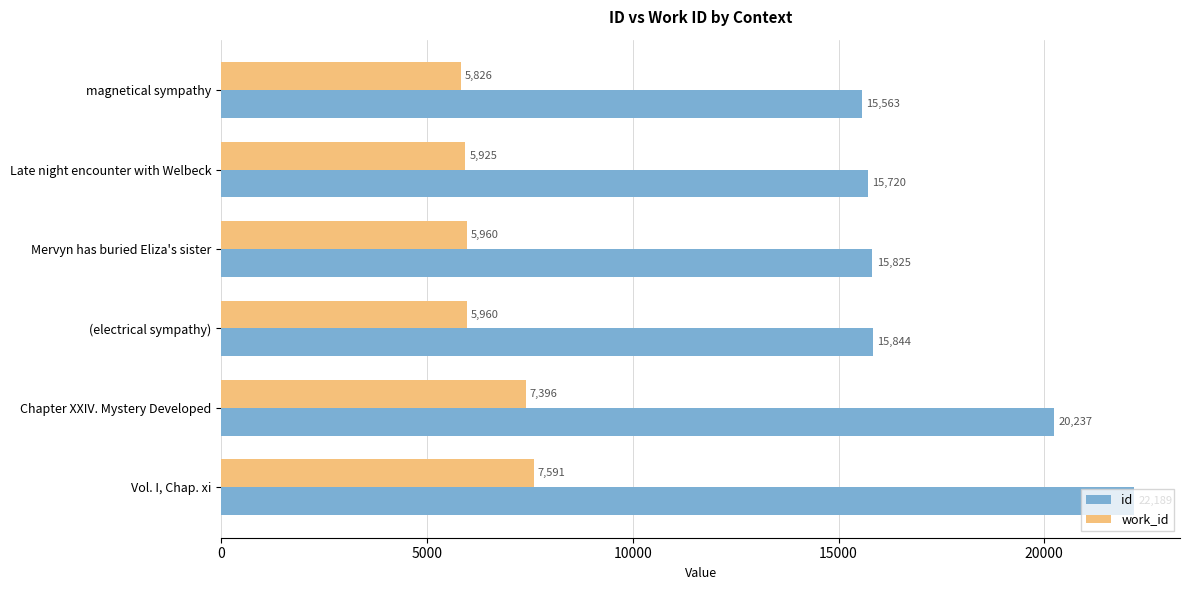

What is the lowest value of the work_id series?

5826